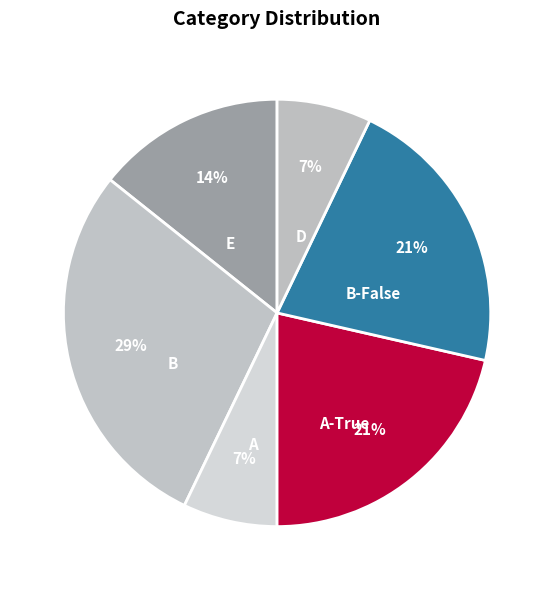

Between E and B-False, which is larger?

B-False